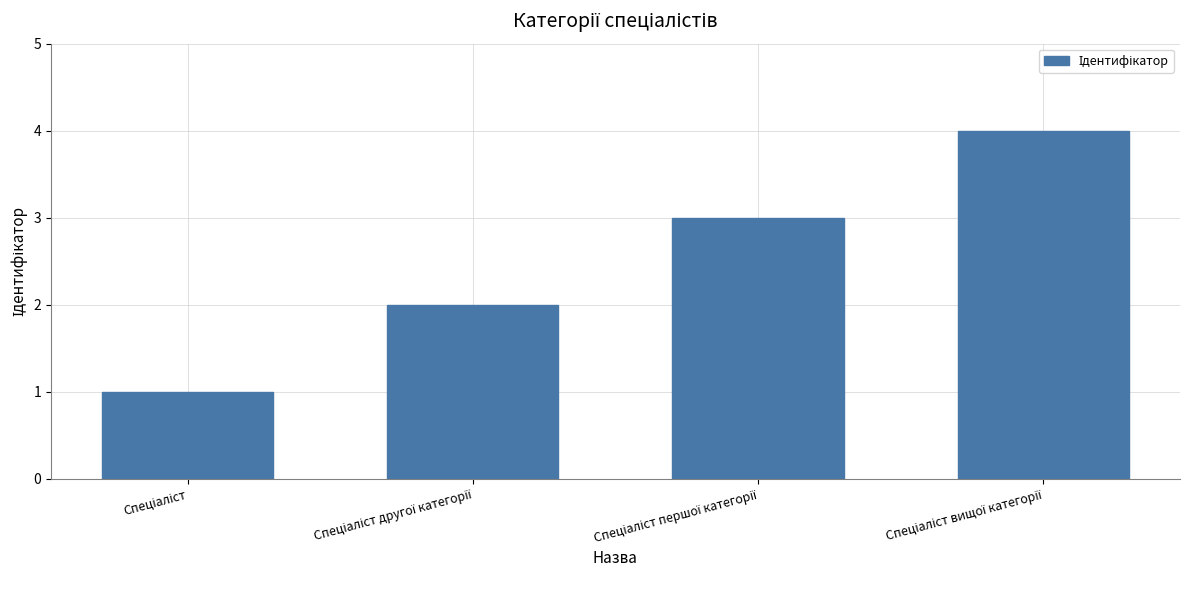

Reading left to right, transcribe all the data shown in this chart.

1	2	3	4